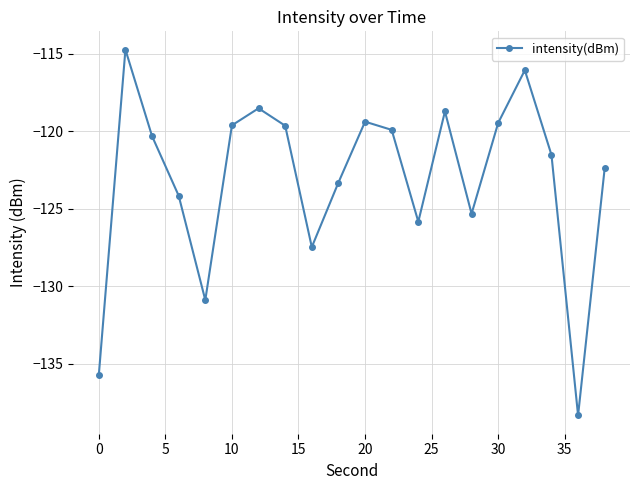

What is the maximum value shown in the chart?

-114.8